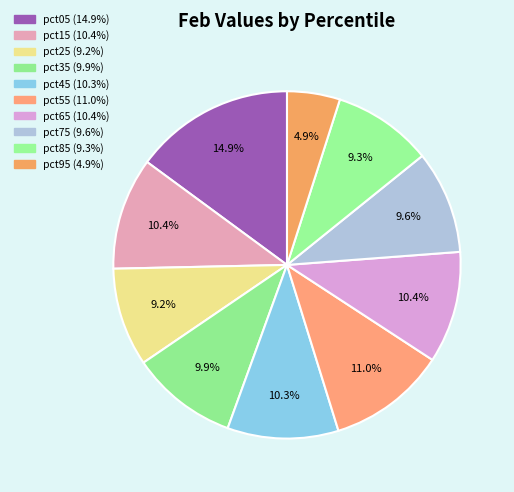

To the nearest percent, what percentage of the pie is pct35?

10%